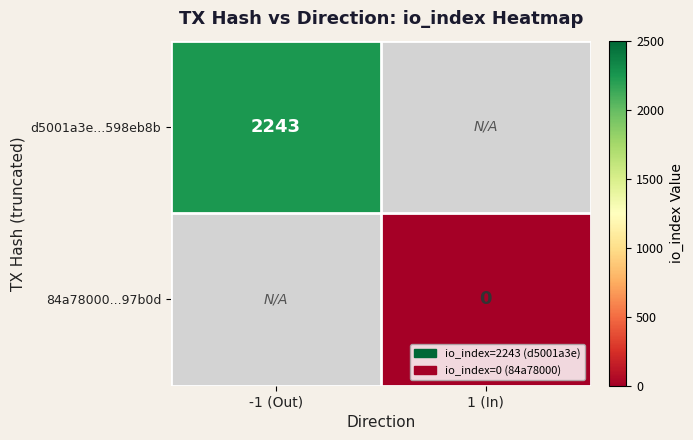

At which category does the chart reach its peak across all series?

-1 (Out)